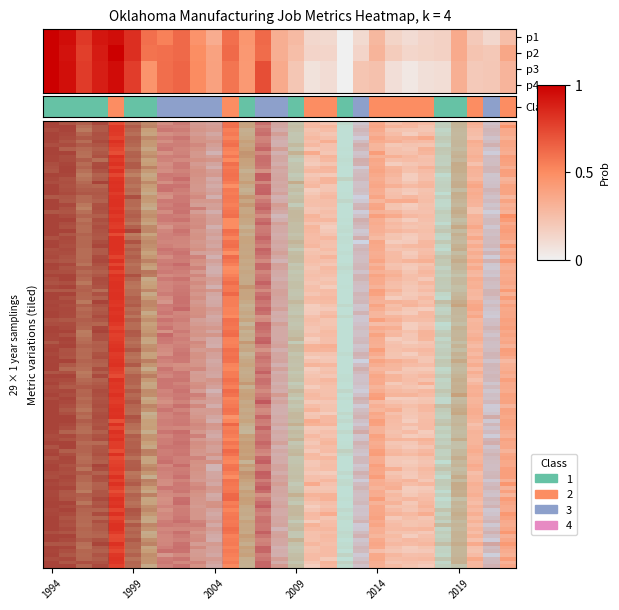

Is it true that Net Change equals 1.0 at 11?

False